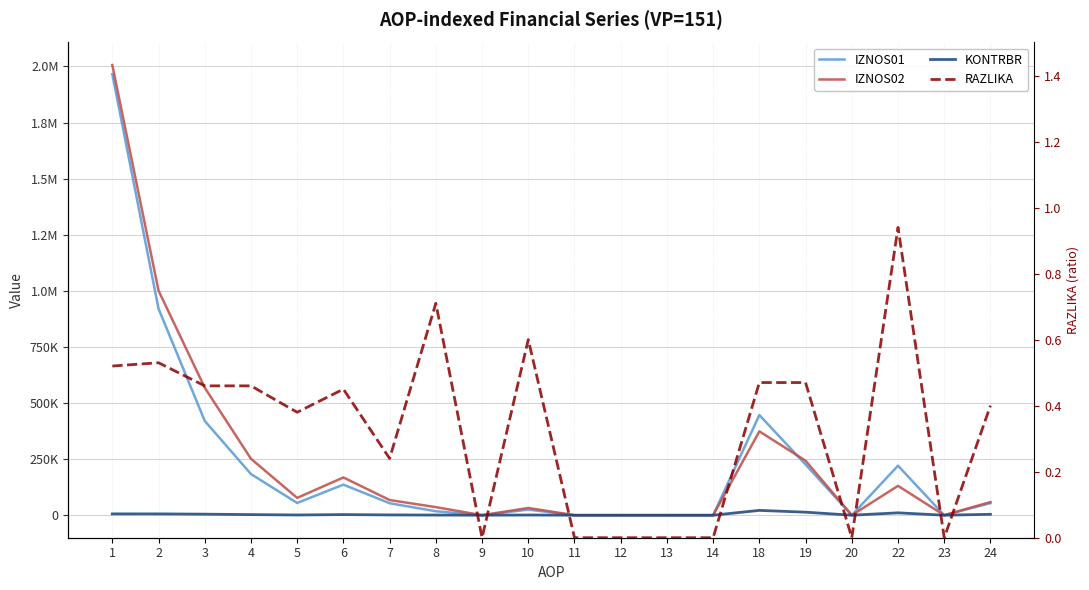

What are all the series names shown in the legend?

IZNOS01, IZNOS02, KONTRBR, RAZLIKA